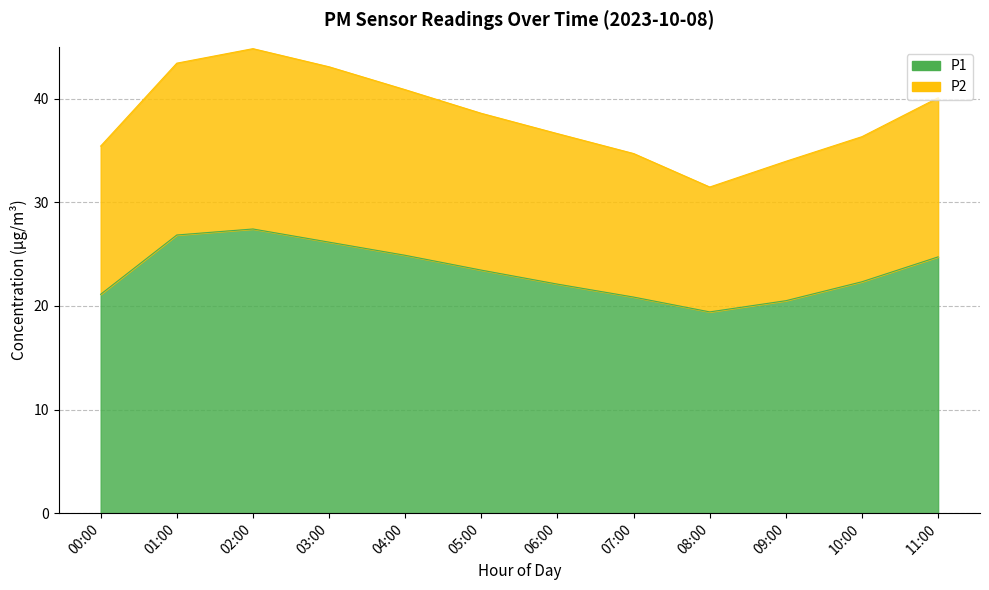

How many lines are shown in the chart?

2